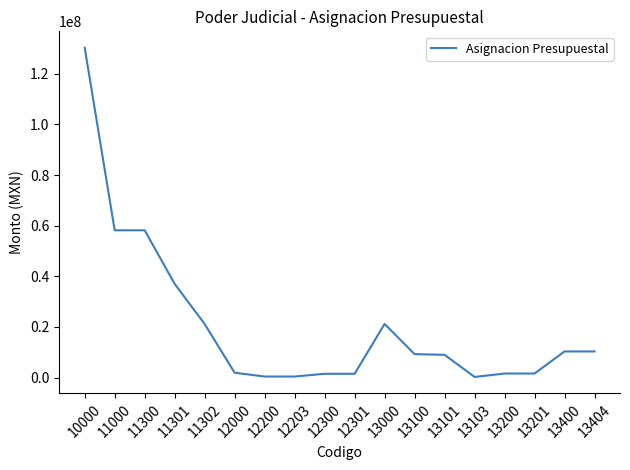

Is it true that the value at 11300 is 58173177.0?

True